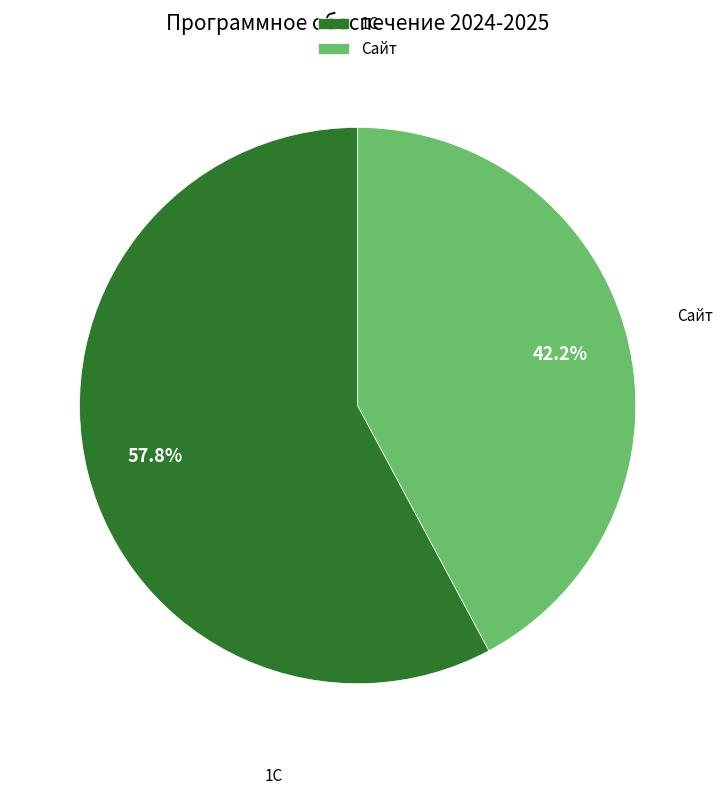

To the nearest percent, what is the difference between the largest and smallest slice percentages?

16%